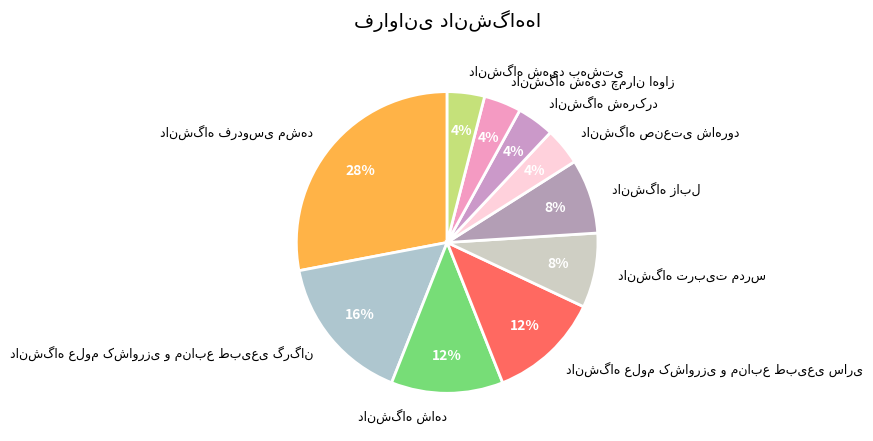

To the nearest percent, what is the difference between the largest and smallest slice percentages?

24%